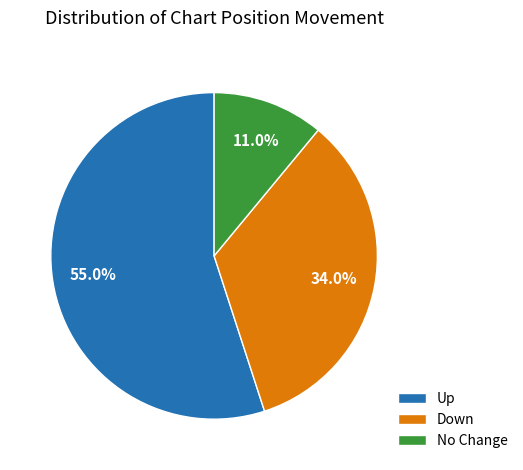

How much of the chart is everything except Down?

66.0%